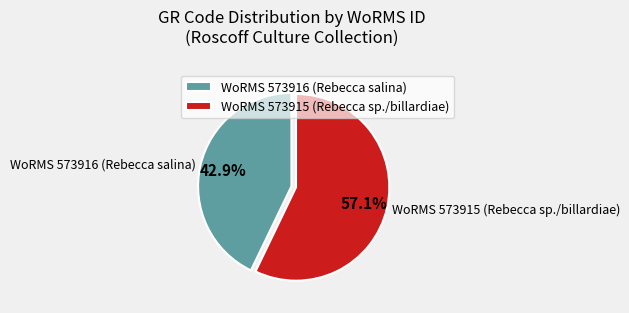

Which has a higher value, WoRMS 573915 (Rebecca sp./billardiae) or WoRMS 573916 (Rebecca salina)?

WoRMS 573915 (Rebecca sp./billardiae)